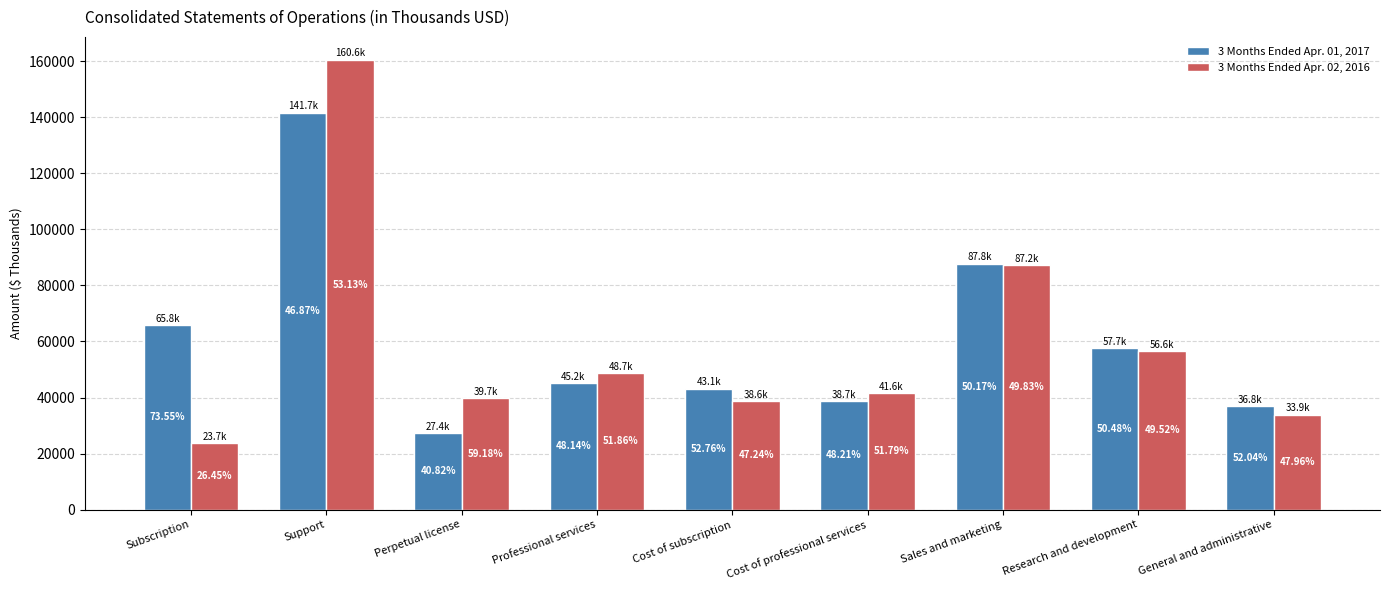

Which has a higher value, Cost of subscription or Subscription?

Subscription